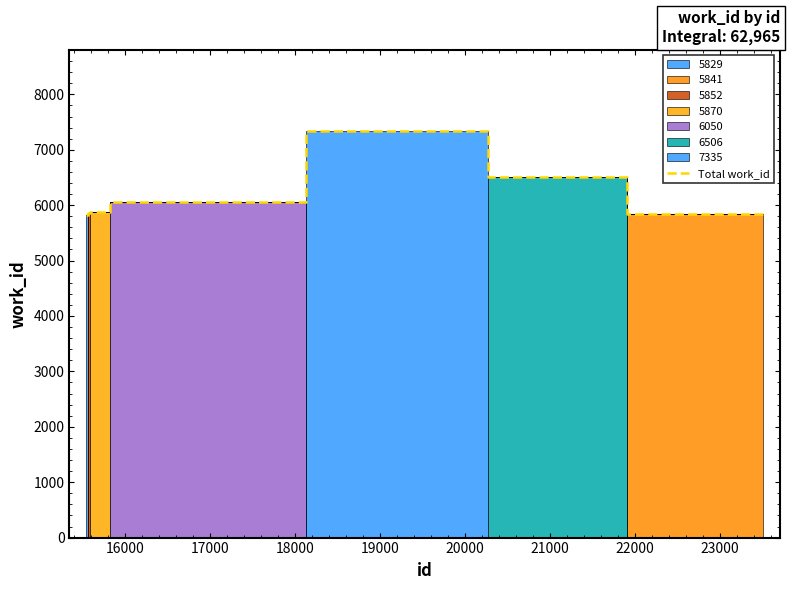

Between 20000 and 22000, which is larger?

20000